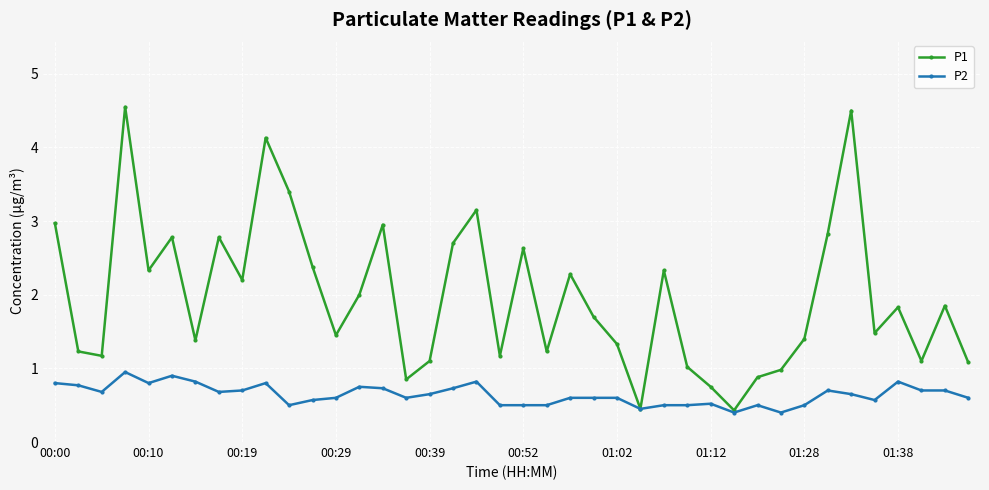

Rank the series by their average value, from lowest to highest.

P2, P1